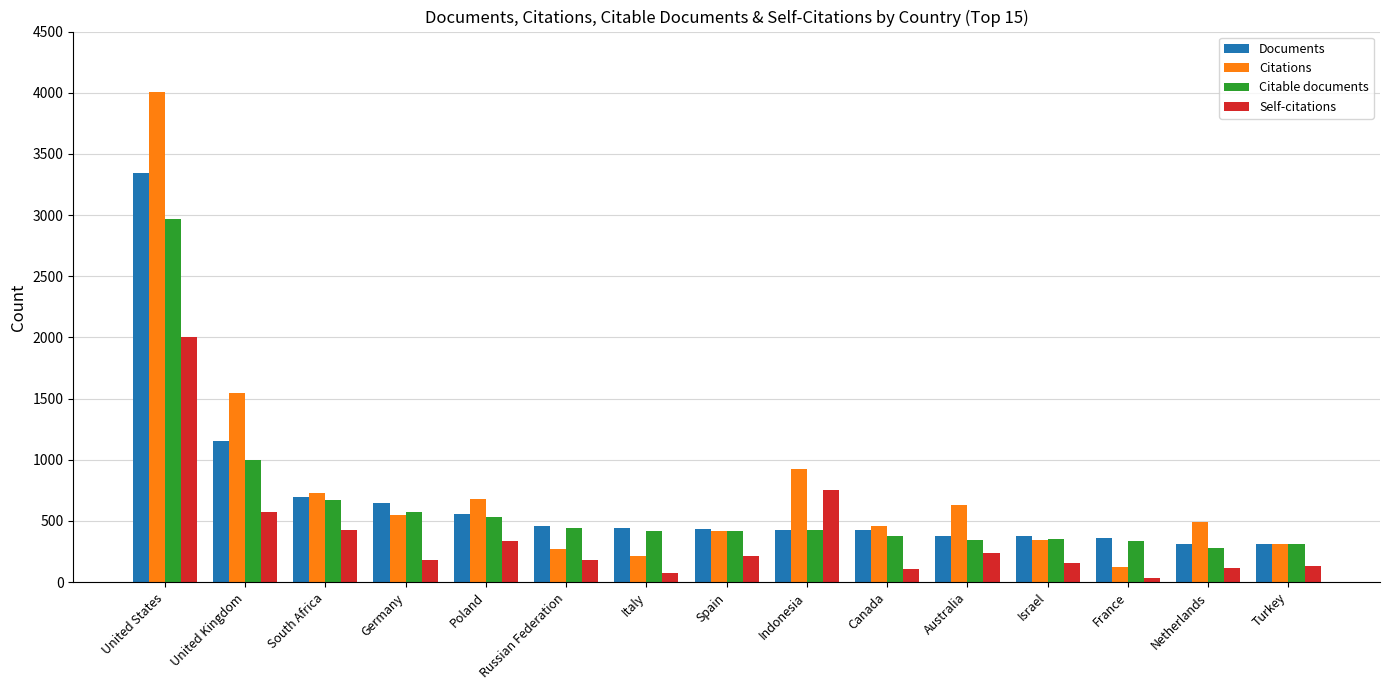

What is the maximum value shown in the chart?

4008